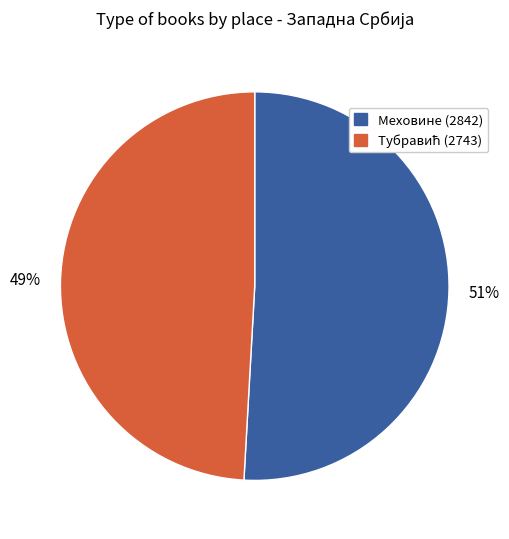

Is Меховине (2842) the majority of the pie?

Yes